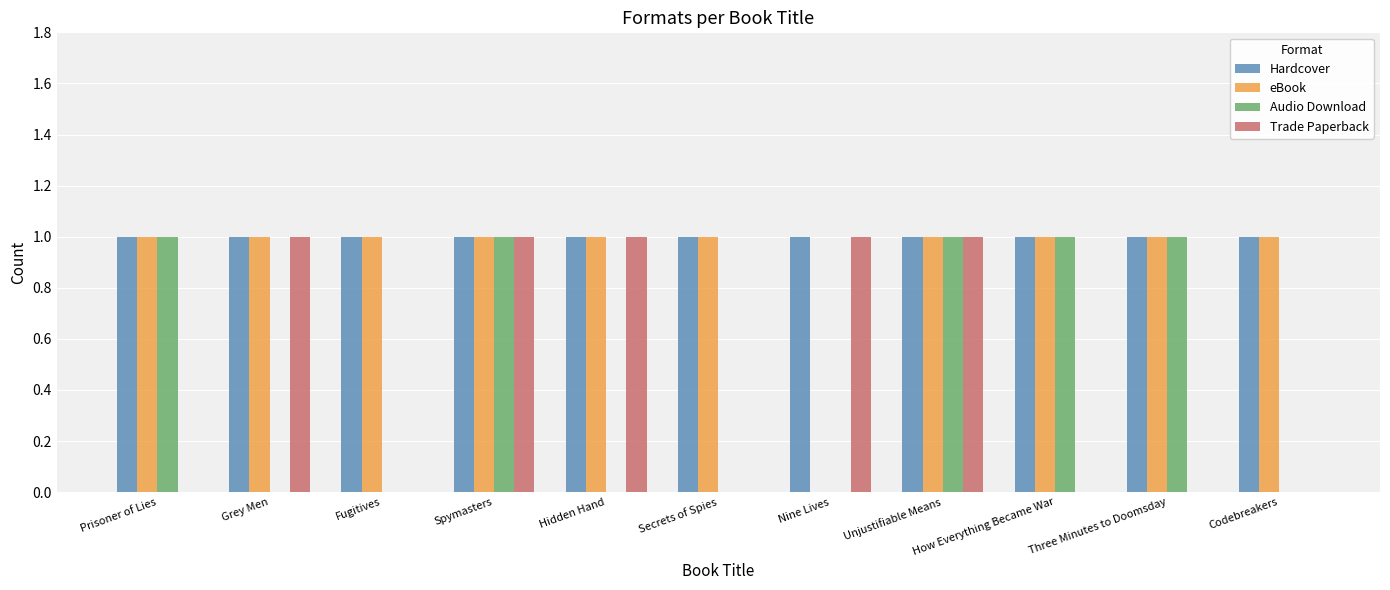

What is the sum of all Audio Download values?

5